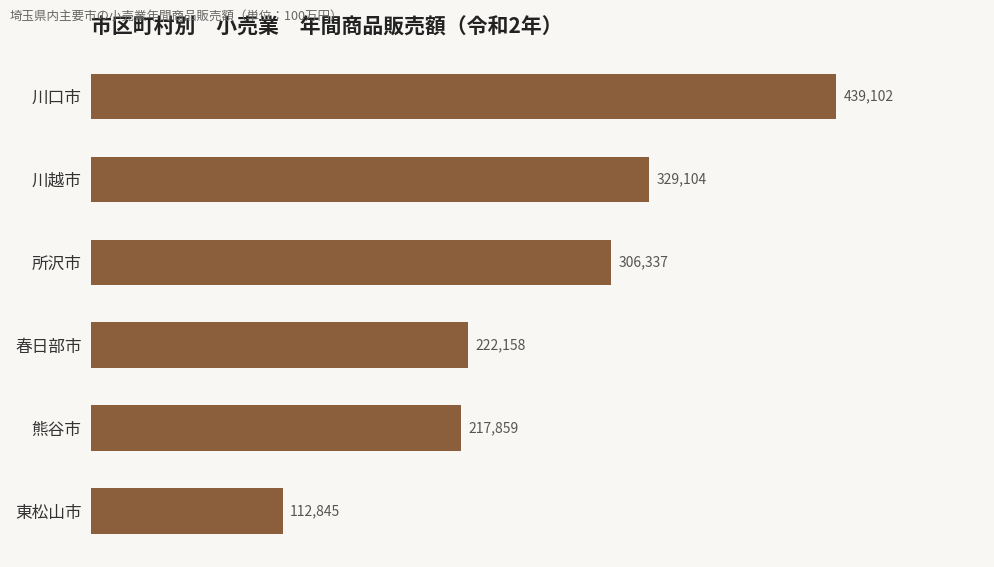

Reading top to bottom, list all the values displayed in this chart.

川口市=439102	川越市=329104	所沢市=306337	春日部市=222158	熊谷市=217859	東松山市=112845